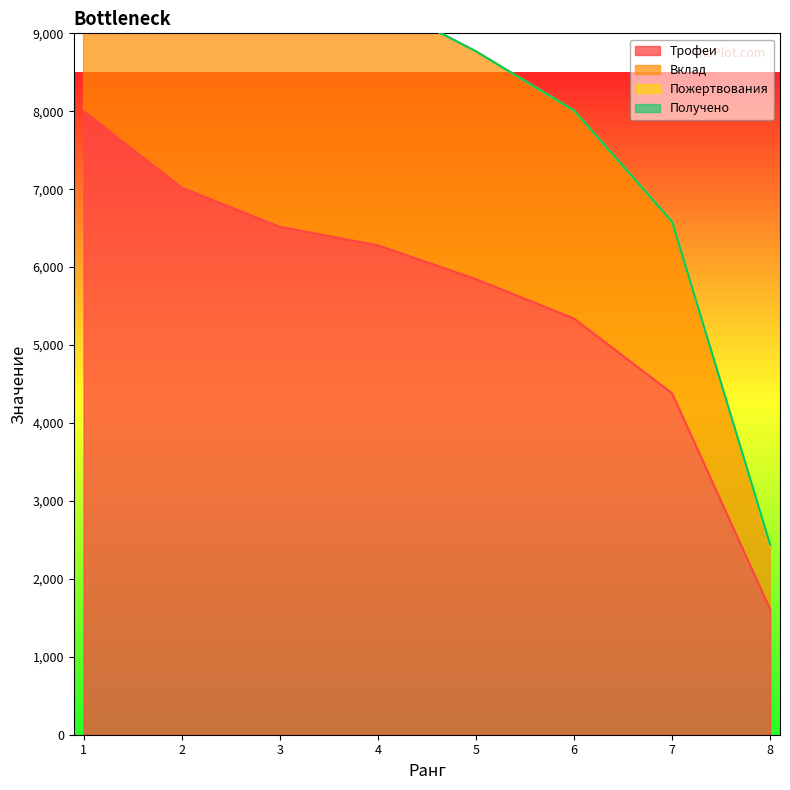

Where does the Трофеи series first go above 6280?

1